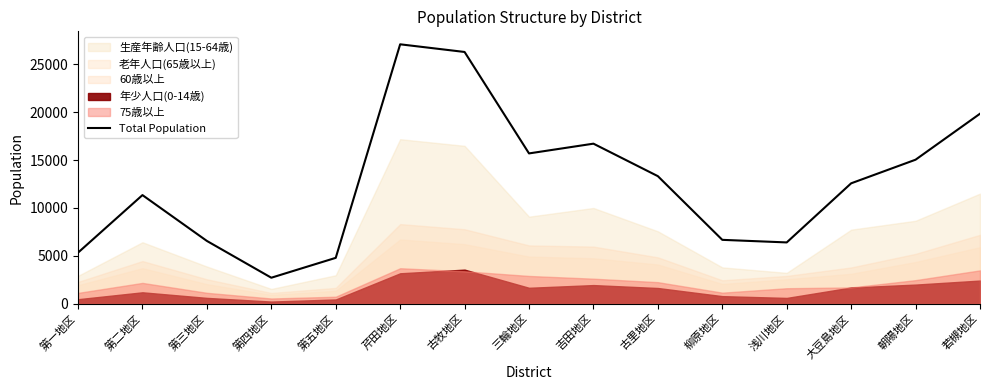

What is the ratio of the value at 古牧地区 to the value at 柳原地区?

3.9